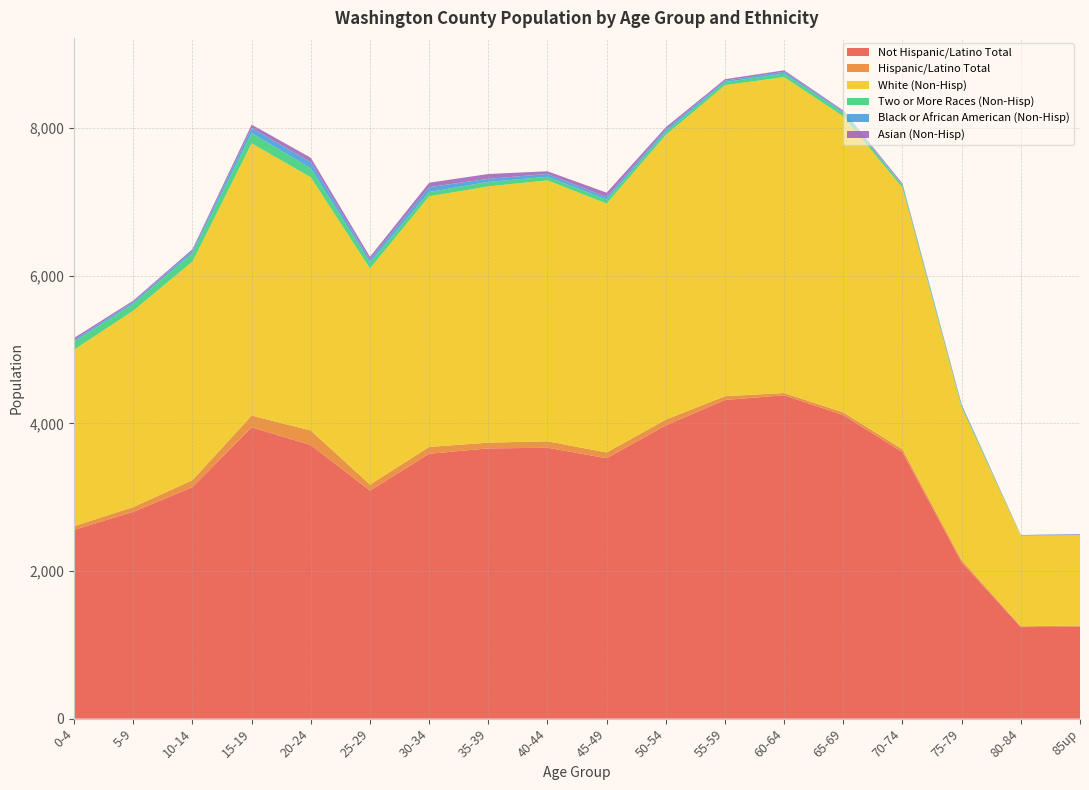

Reading left to right, extract all data points from this chart.

Not Hispanic/Latino Total: 2558	2803	3136	3947	3706	3090	3589	3662	3670	3529	3974	4318	4382	4112	3611	2117	1240	1245
Hispanic/Latino Total: 50	64	96	160	198	82	92	78	88	78	78	51	30	37	39	31	11	17
White (Non-Hisp): 2392	2661	2962	3689	3431	2928	3397	3472	3536	3372	3856	4215	4281	4011	3544	2067	1226	1223
Two or More Races (Non-Hisp): 108	94	115	138	121	80	58	61	48	54	44	41	47	50	32	23	7	7
Black or African American (Non-Hisp): 22	24	33	71	84	38	66	42	38	34	32	19	25	17	7	7	1	5
Asian (Non-Hisp): 29	19	20	44	60	40	60	65	37	60	30	21	20	14	17	12	3	6